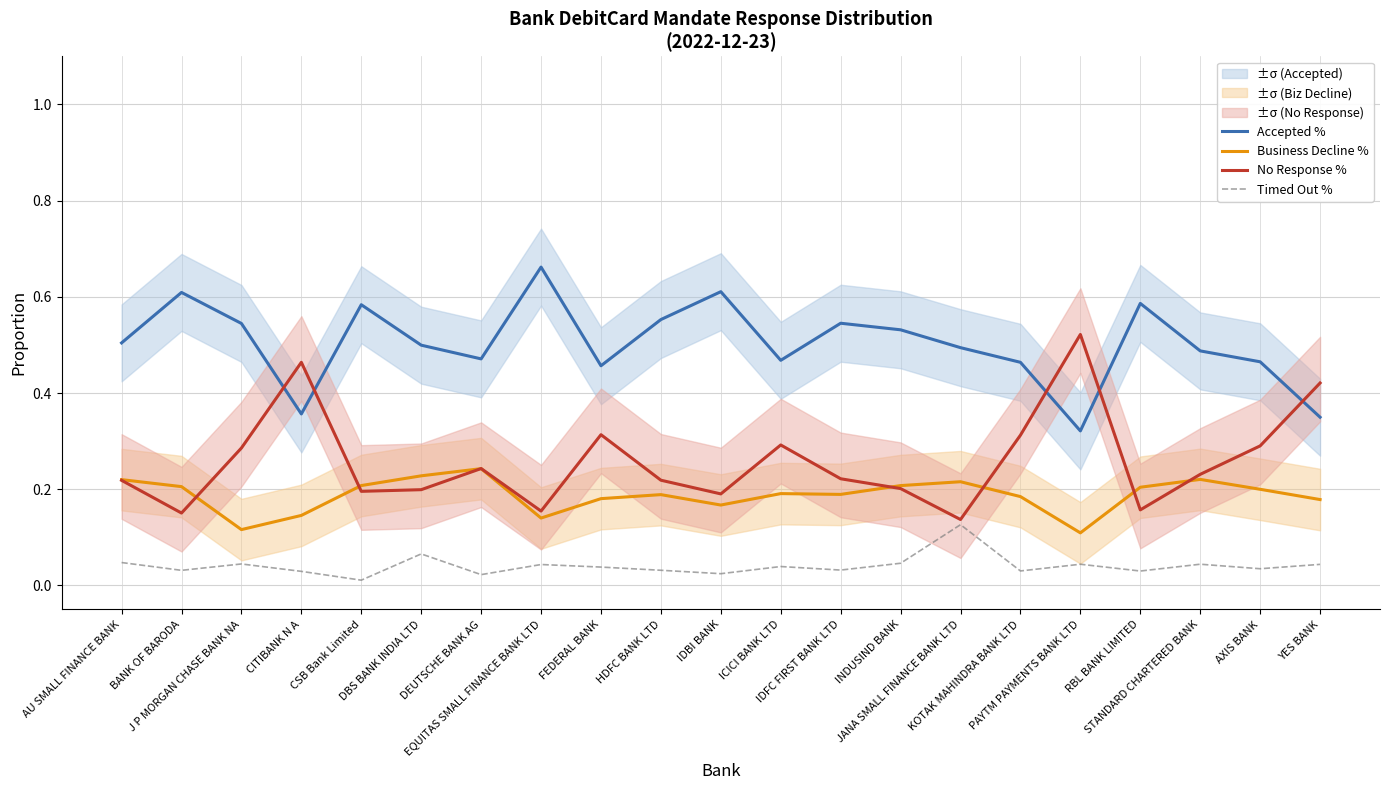

What is the sum of the Business Decline % values at AXIS BANK and YES BANK?

0.4